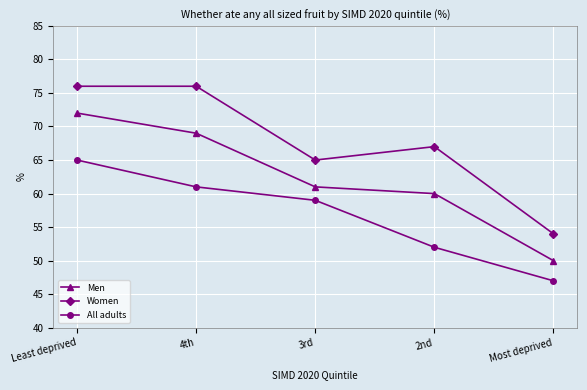

How many distinct data groups are displayed?

3